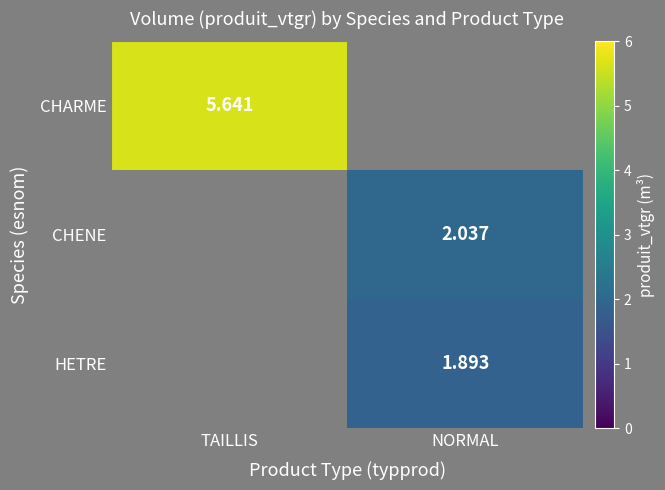

What value does the CHENE series have at NORMAL?

2.0